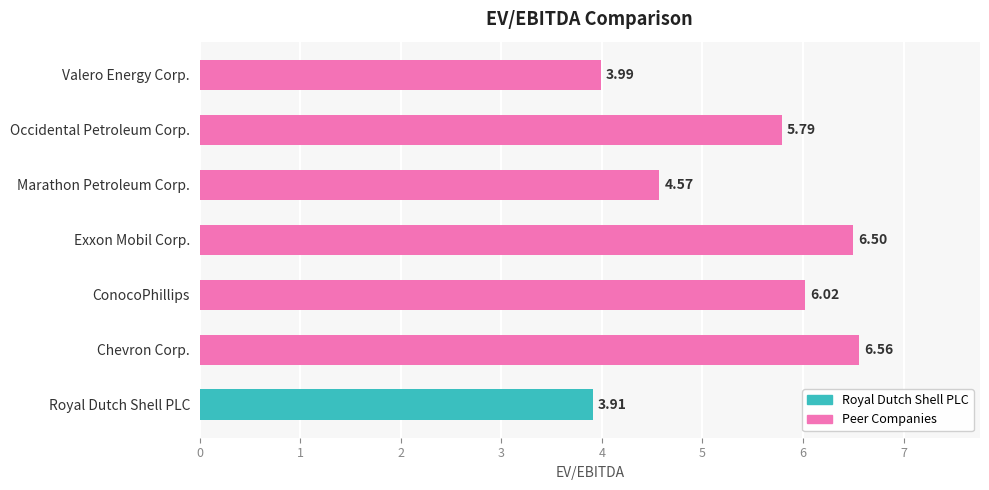

List the labels in order of value, smallest first.

Royal Dutch Shell PLC, Valero Energy Corp., Marathon Petroleum Corp., Occidental Petroleum Corp., ConocoPhillips, Exxon Mobil Corp., Chevron Corp.